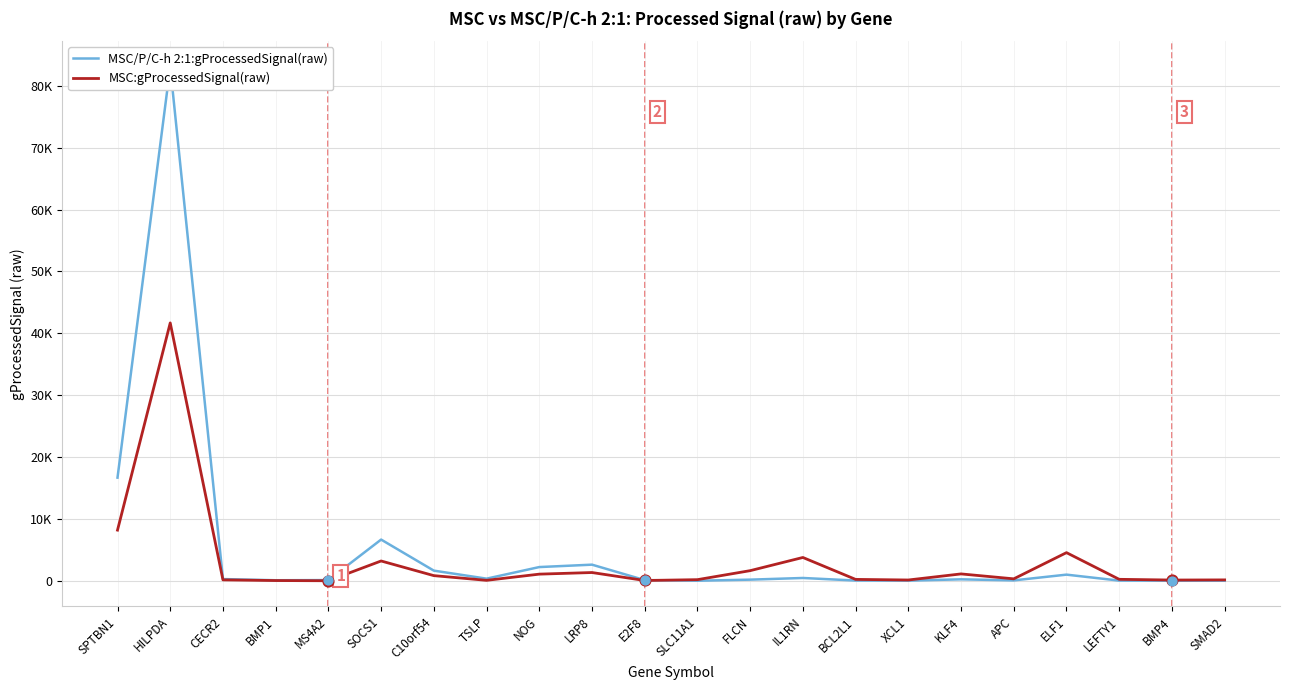

At which category is the sum across all series the highest?

HILPDA